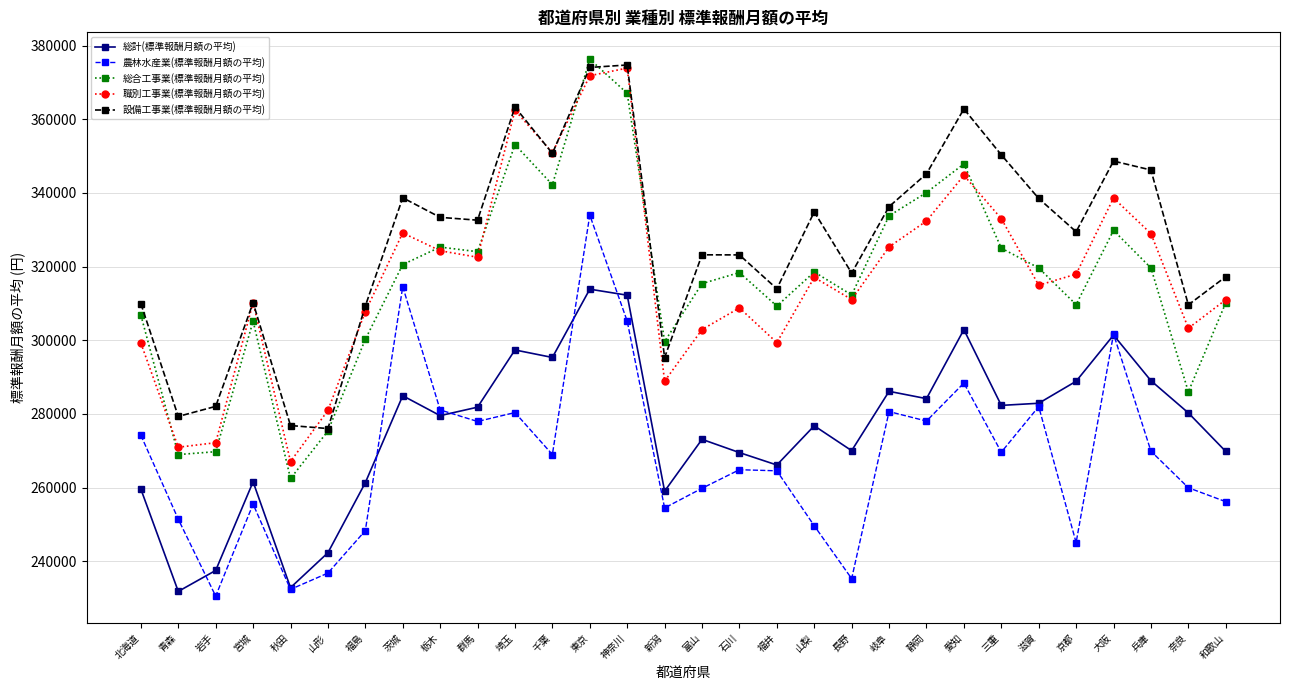

What is the value of the 総合工事業(標準報酬月額の平均) point at the 23rd from the left?

347889.0